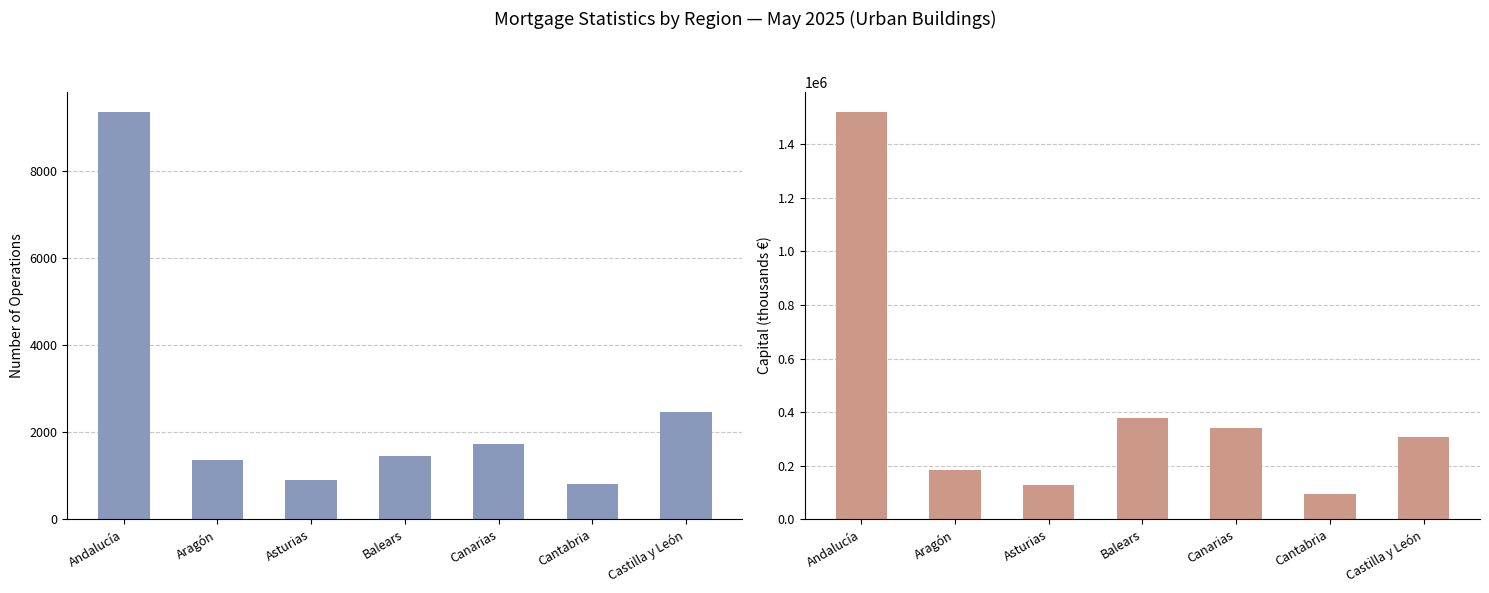

Is the value of Number (Urban buildings) at Castilla y León greater than the value of Capital (Urban buildings) at Asturias?

No